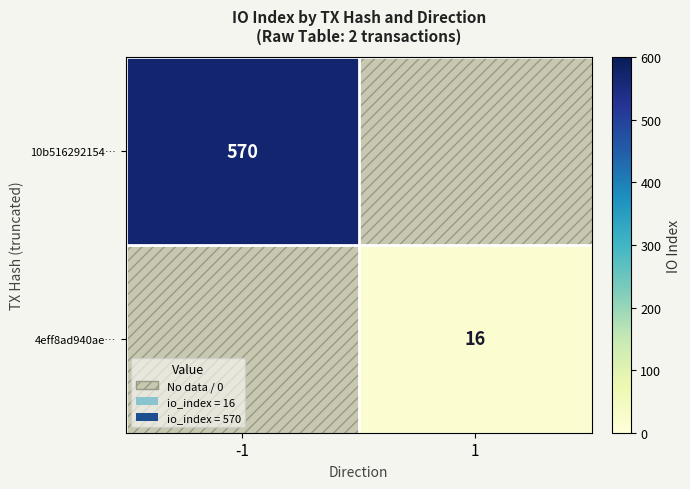

Is the value of 10b516292154… at -1 greater than the value of 4eff8ad940ae… at 1?

Yes